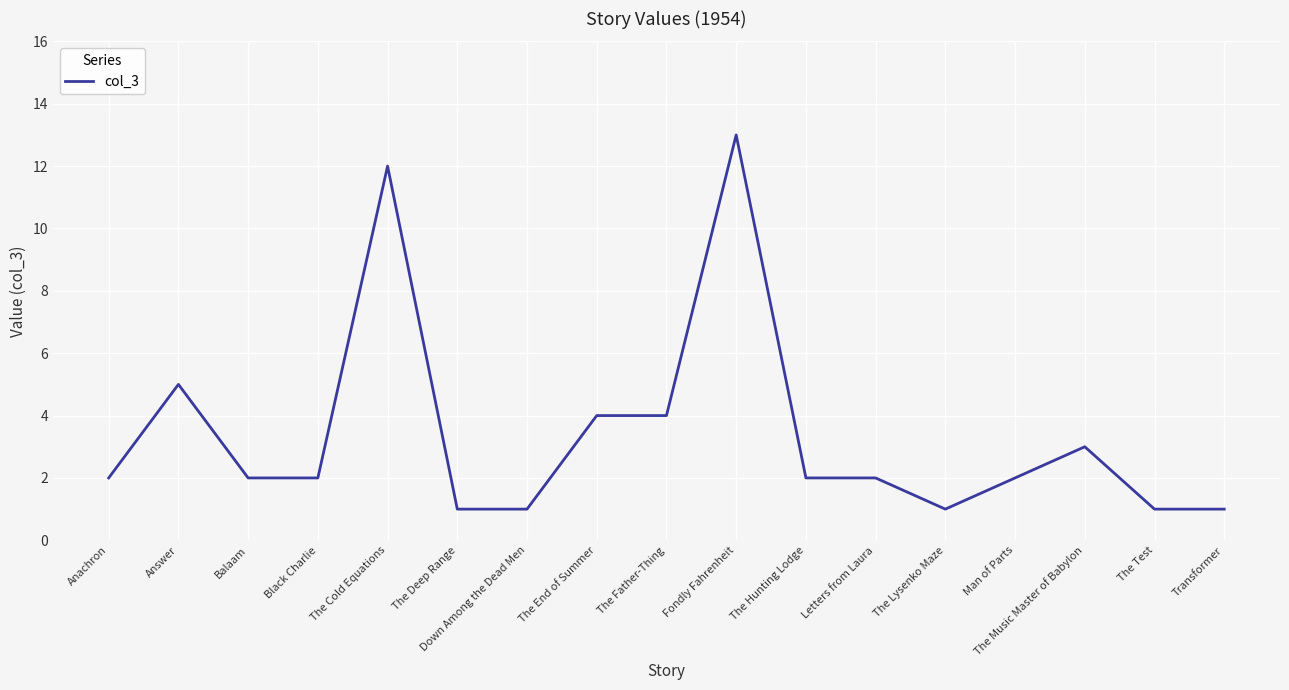

Reading left to right, list all the values displayed in this chart.

Anachron=2	Answer=5	Balaam=2	Black Charlie=2	The Cold Equations=12	The Deep Range=1	Down Among the Dead Men=1	The End of Summer=4	The Father-Thing=4	Fondly Fahrenheit=13	The Hunting Lodge=2	Letters from Laura=2	The Lysenko Maze=1	Man of Parts=2	The Music Master of Babylon=3	The Test=1	Transformer=1